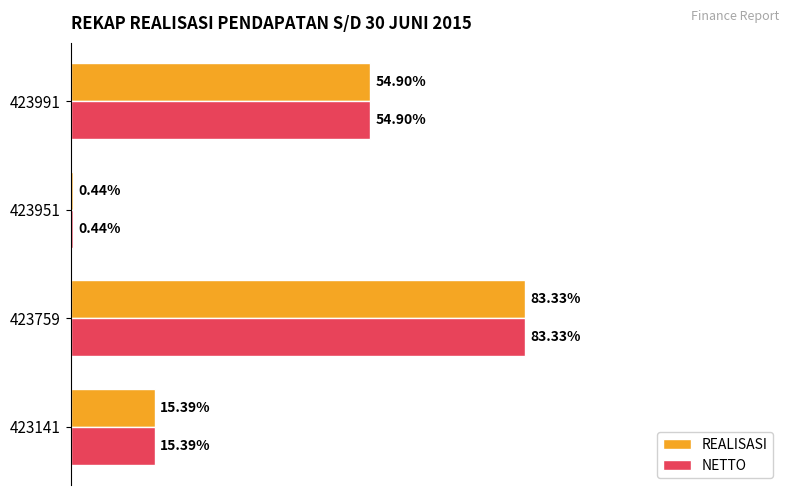

Reading left to right, what are all the values shown in this chart?

REALISASI: 3045700	16496905	87840	10867700
NETTO: 3045700	16496905	87840	10867700